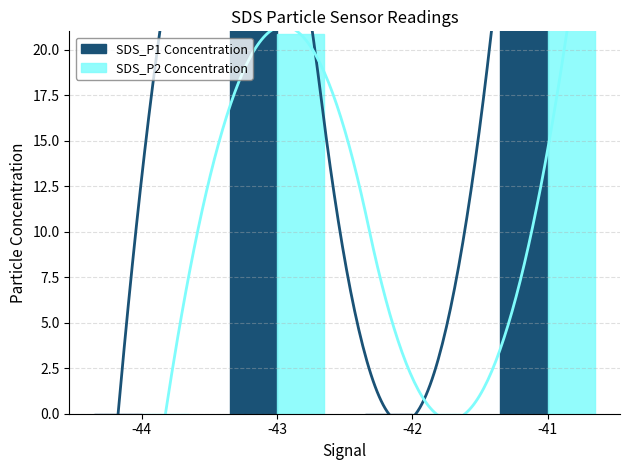

Where is SDS_P1 nearest to the value 19?

-43